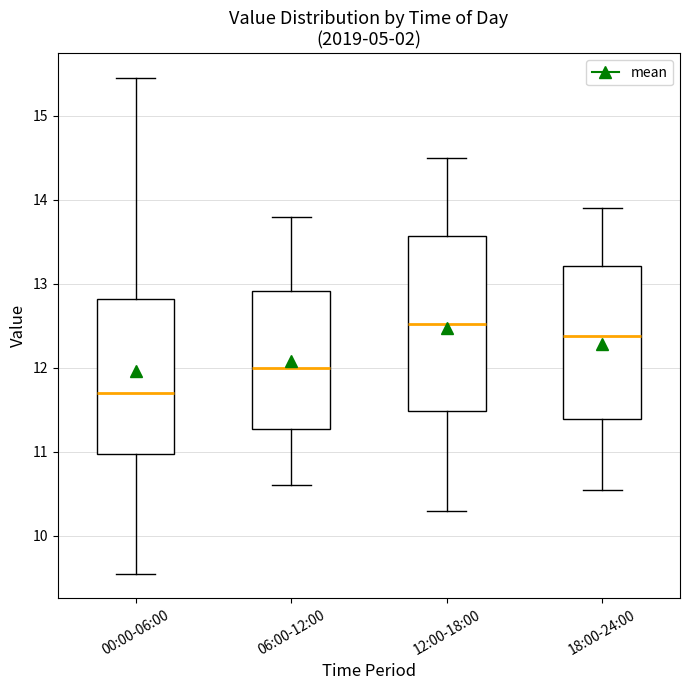

Reading left to right, transcribe this box plot: for each box, give where its median line is, the range the box spans, and where its two whiskers end, as read against the y-axis. The values are not printed on the chart, so give them approximately, as read against the axis.

00:00-06:00: median 11.7, box 11.0 to 12.8, whiskers 9.6 to 15.5
06:00-12:00: median 12.0, box 11.3 to 12.9, whiskers 10.6 to 13.8
12:00-18:00: median 12.5, box 11.5 to 13.6, whiskers 10.3 to 14.5
18:00-24:00: median 12.4, box 11.4 to 13.2, whiskers 10.6 to 13.9